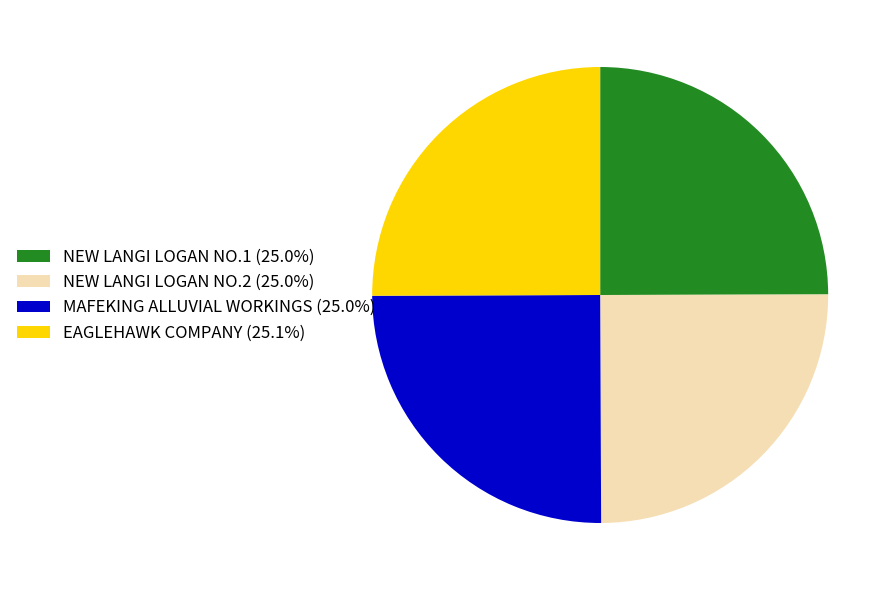

What is the ratio of the value at NEW LANGI LOGAN NO.2 (25.0%) to the value at NEW LANGI LOGAN NO.1 (25.0%)?

1.0